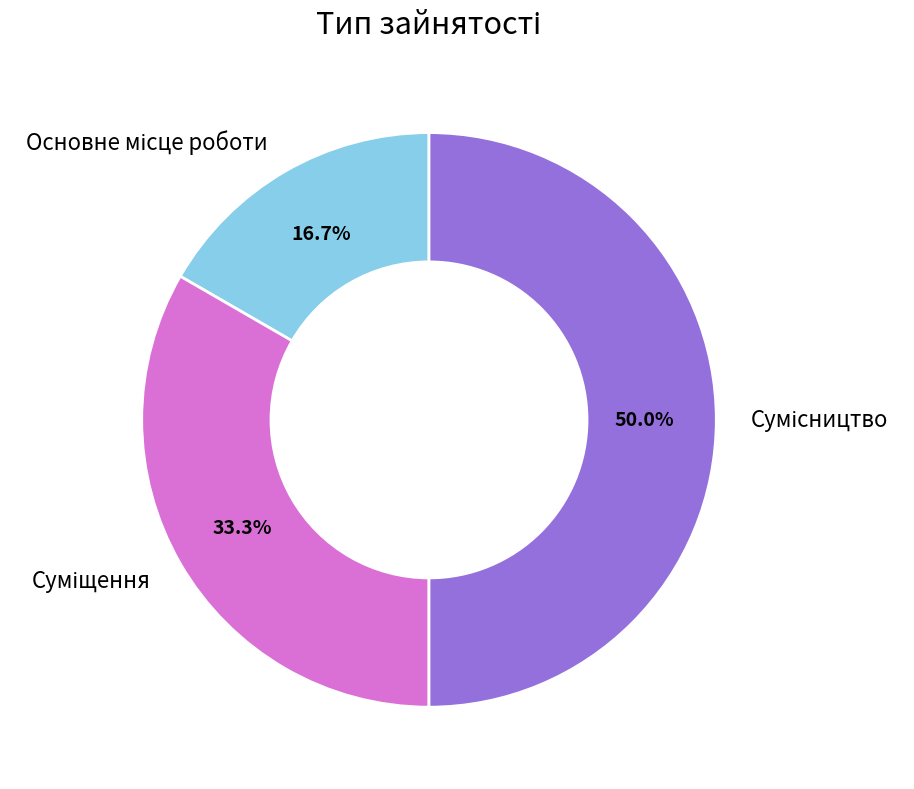

Which has a higher value, Сумісництво or Суміщення?

Сумісництво